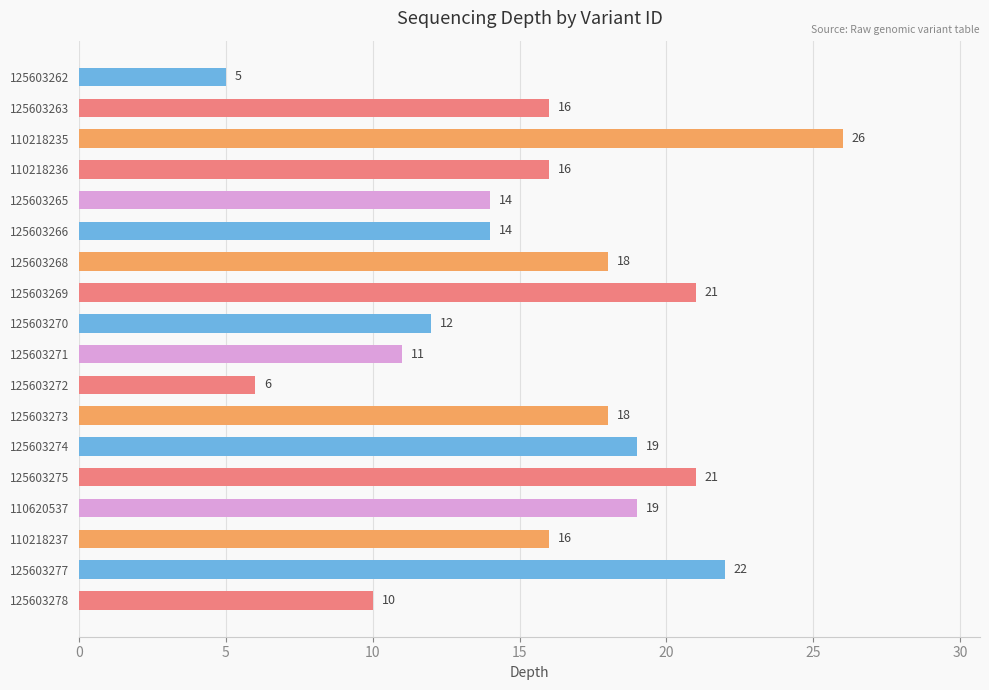

Does the chart contain any negative values?

No